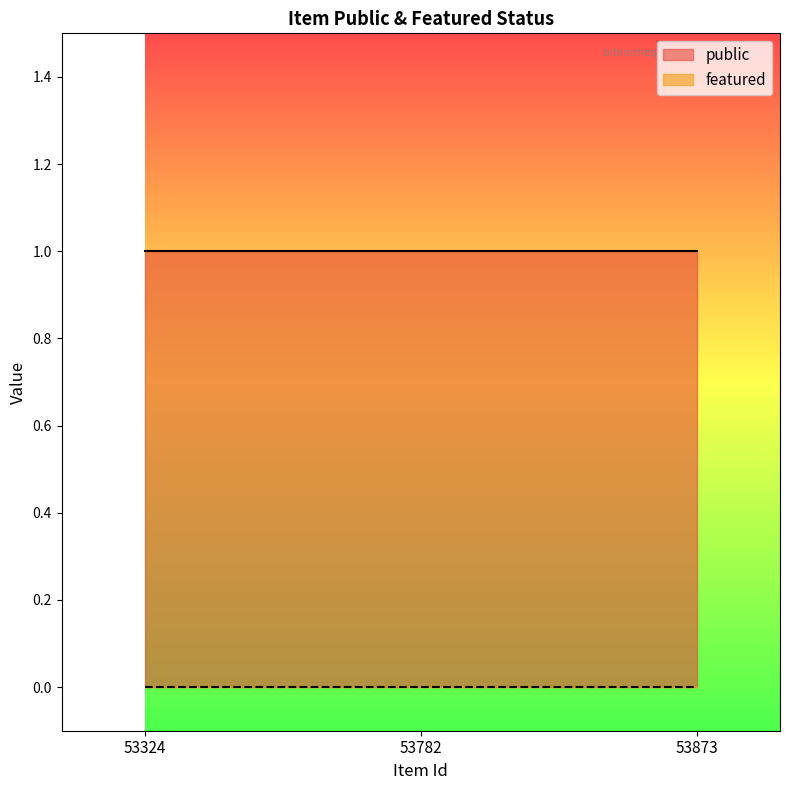

How many lines are shown in the chart?

2